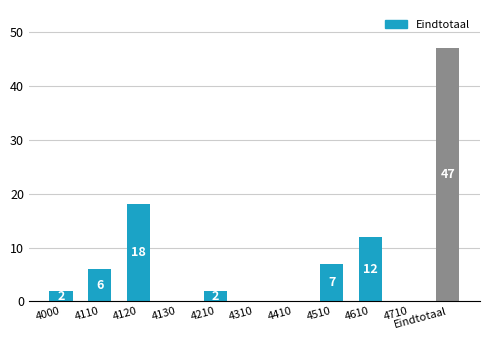

What value does the data have at Eindtotaal, to the nearest 10?

50